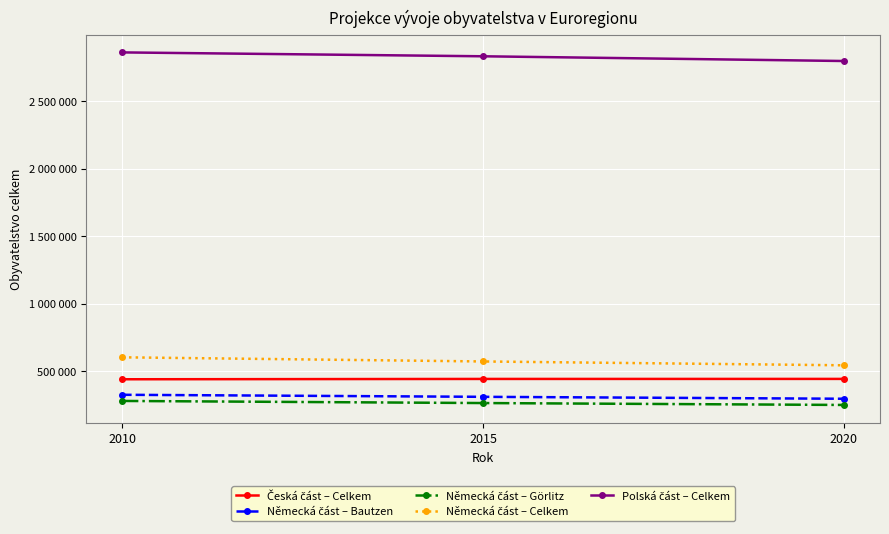

What are all the series names shown in the legend?

Česká část – Celkem, Německá část – Bautzen, Německá část – Görlitz, Německá část – Celkem, Polská část – Celkem